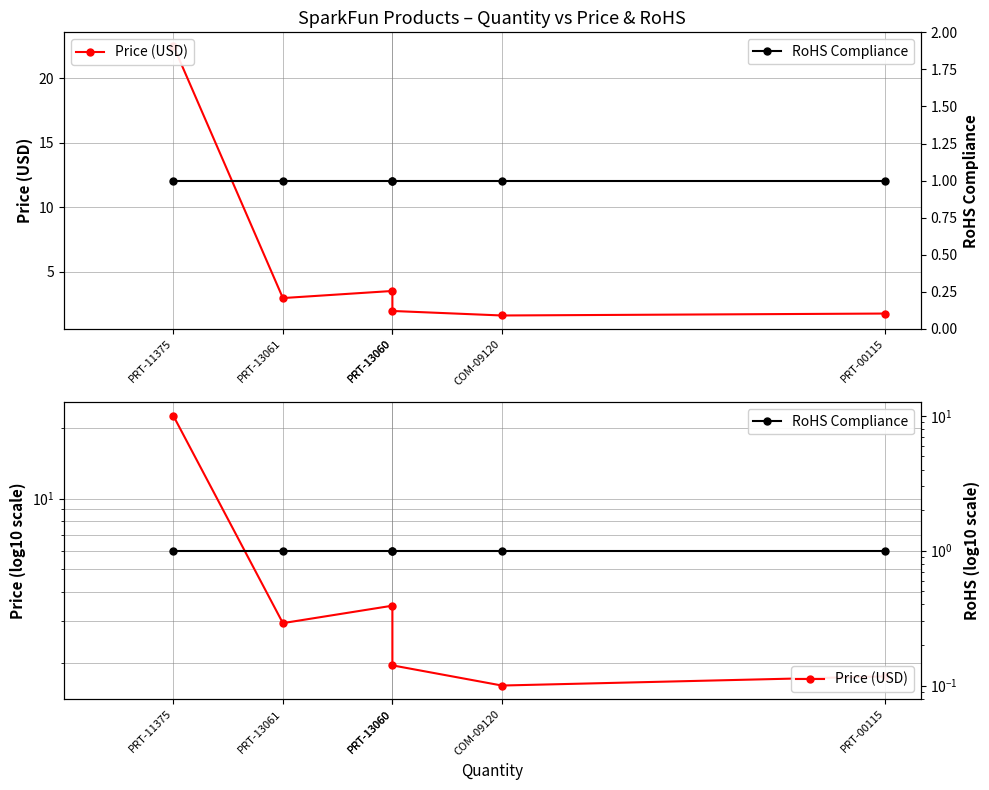

How many interior local peaks does the Price (USD) series have?

1